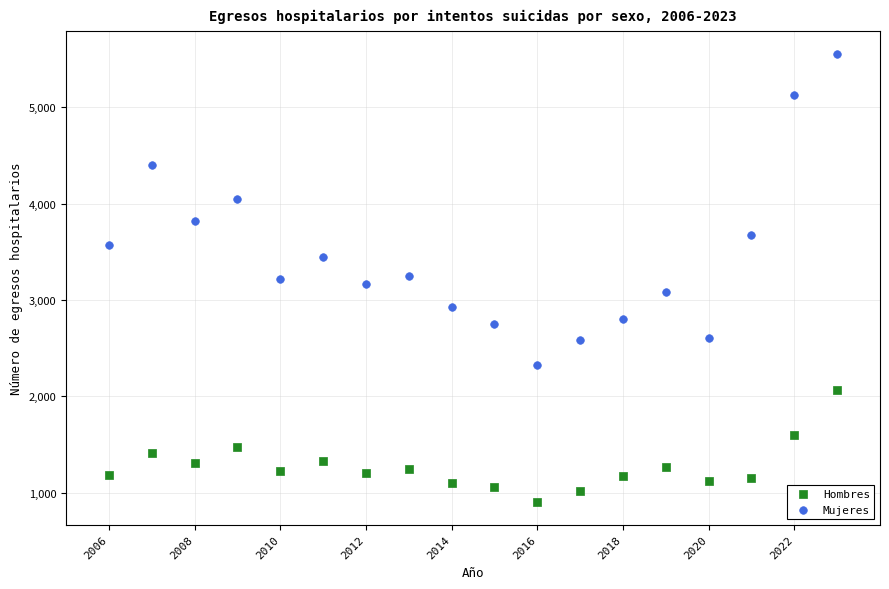

Which series reaches the minimum Y coordinate?

Hombres